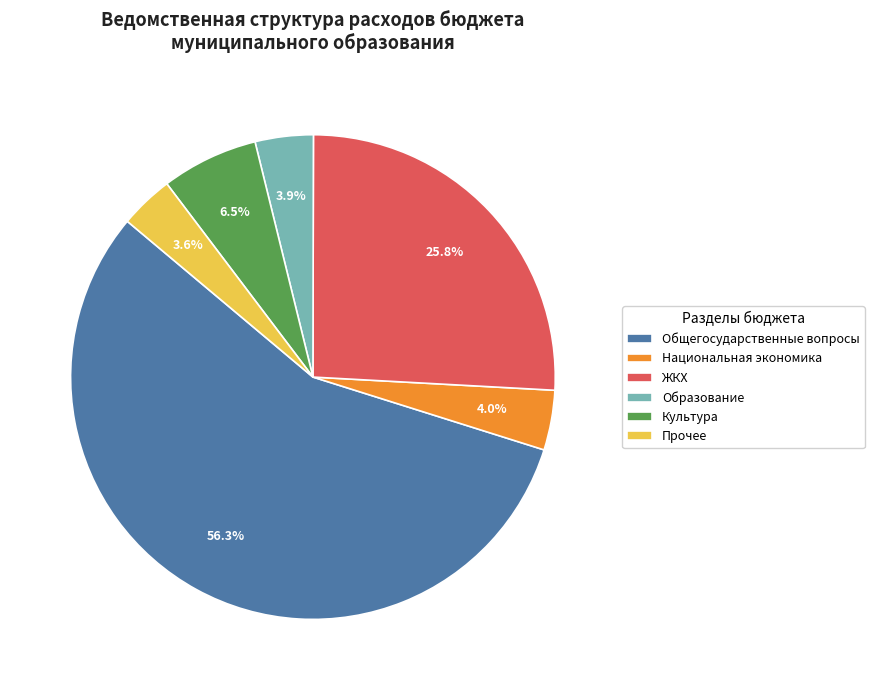

Which category has the biggest portion of the pie?

Общегосударственные вопросы